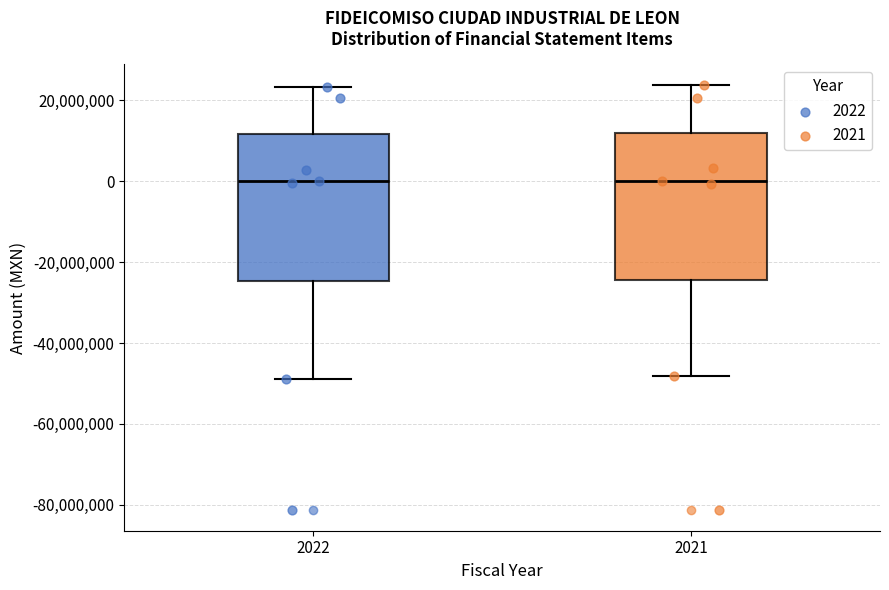

Where is the upper edge of the box at x = 2021 on the y-axis? The values are not printed on the chart, so give them approximately, as read against the axis.

12000000